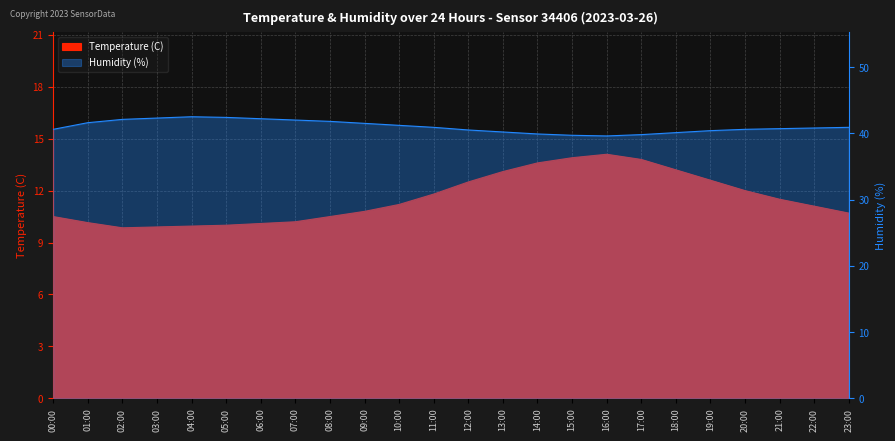

What is the maximum value shown in the chart?

42.5